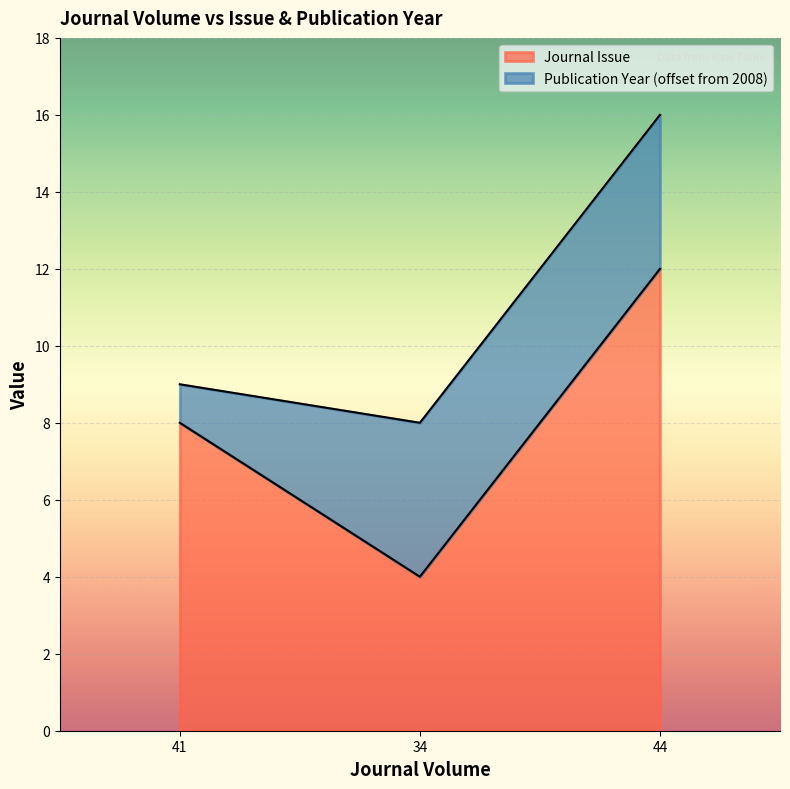

Reading left to right, list all the values displayed in this chart.

41=8	34=4	44=12